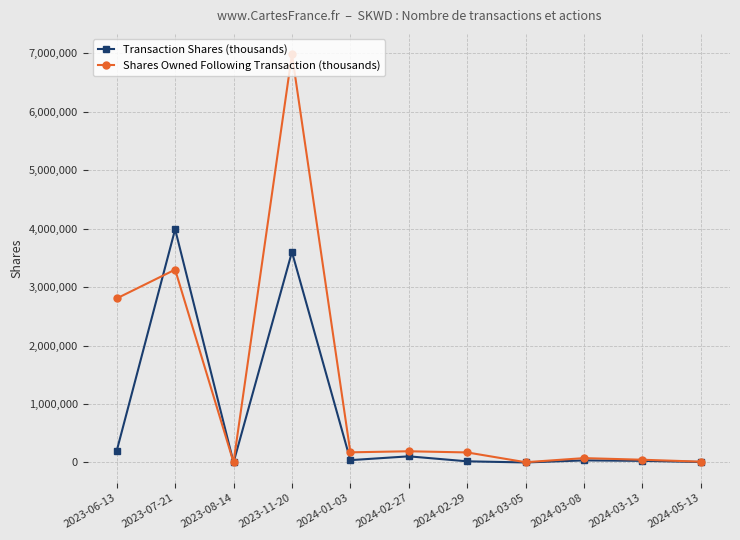

What is the value of the Transaction Shares (thousands) point at the 10th from the left?

27650